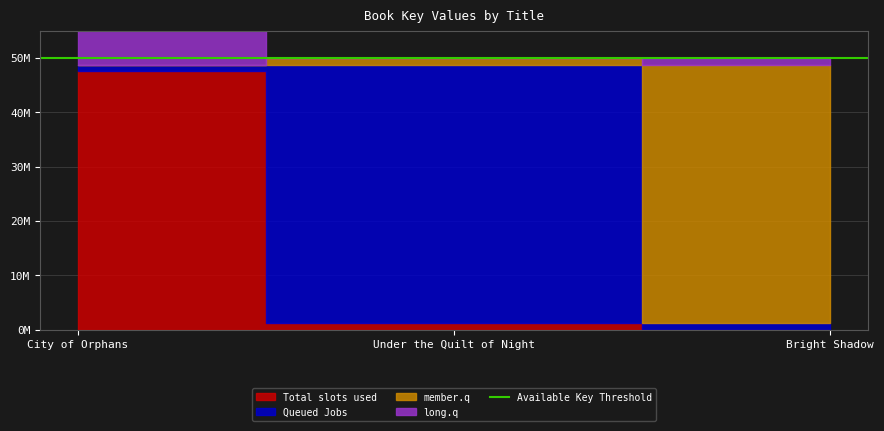

How many data points does each series have?

3